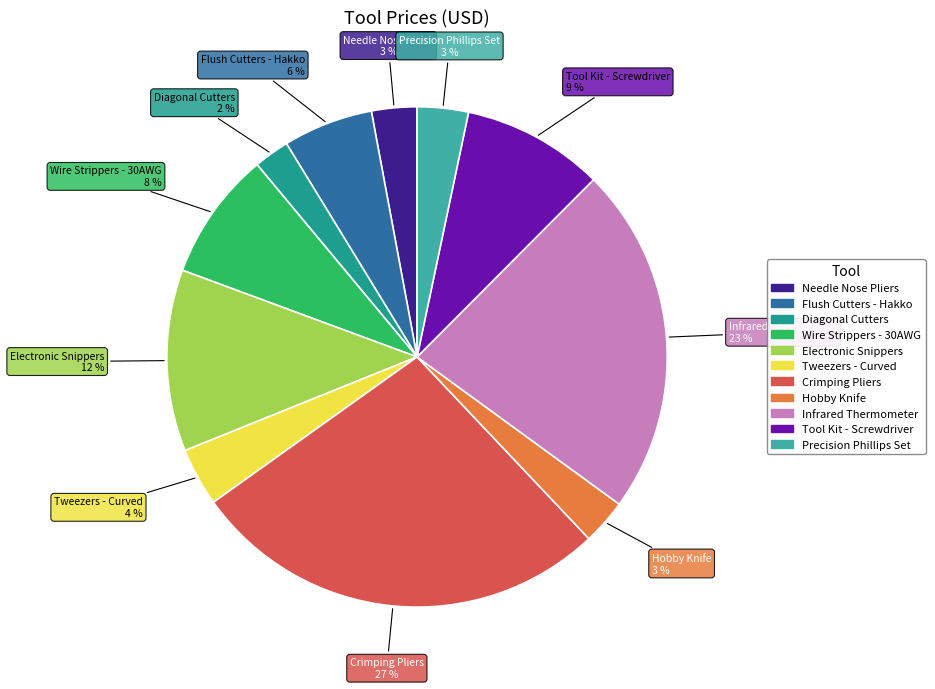

Is the sum of Infrared Thermometer and Electronic Snippers greater than half?

No